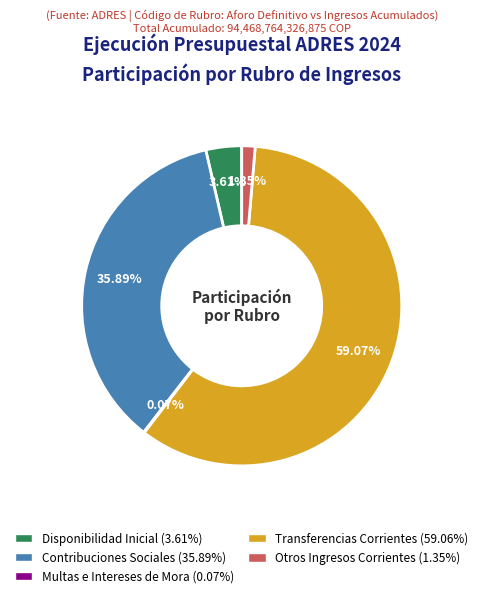

Is there a majority slice in this chart?

Yes